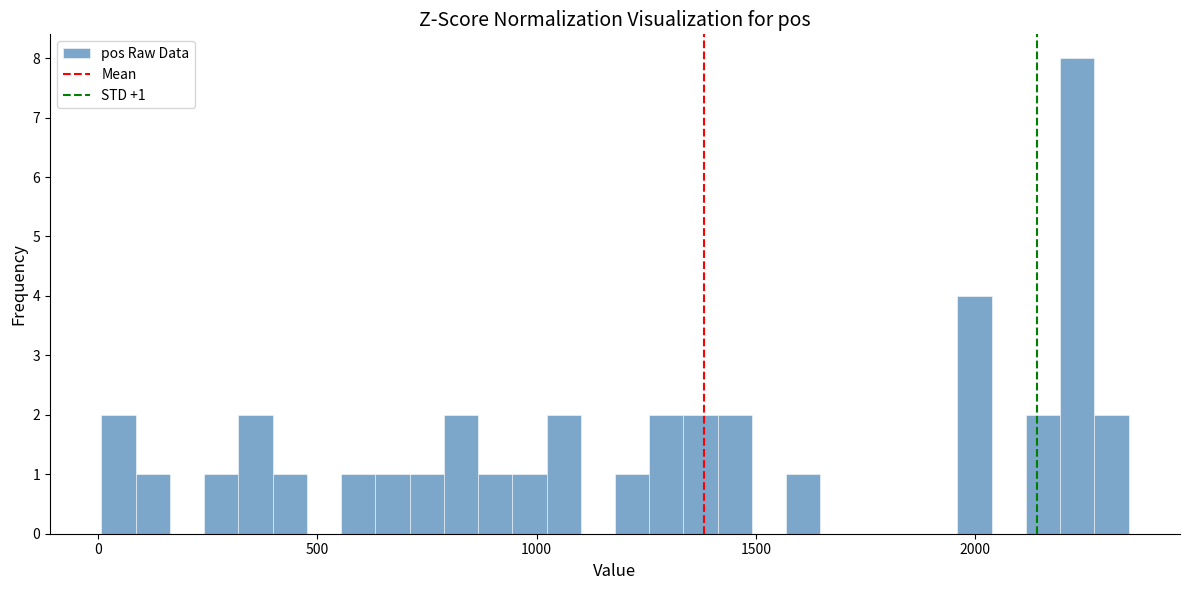

Around what value on the x-axis is the tallest bar? Give the approximate position of its centre, as read against the axis.

2250